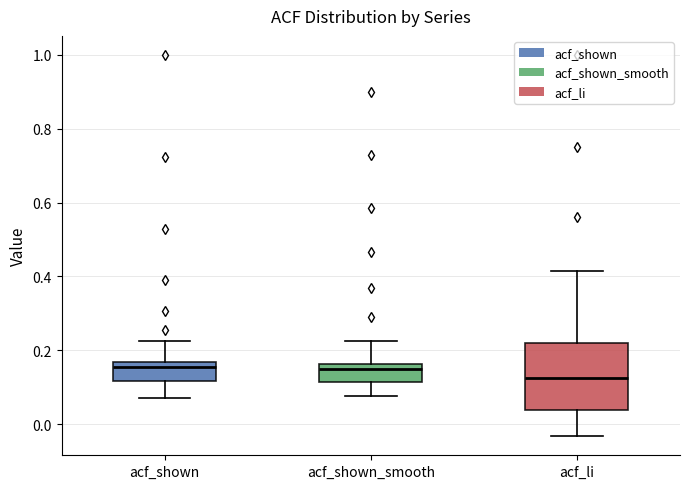

Which box is the tallest, from its lower edge to its upper edge?

acf_li